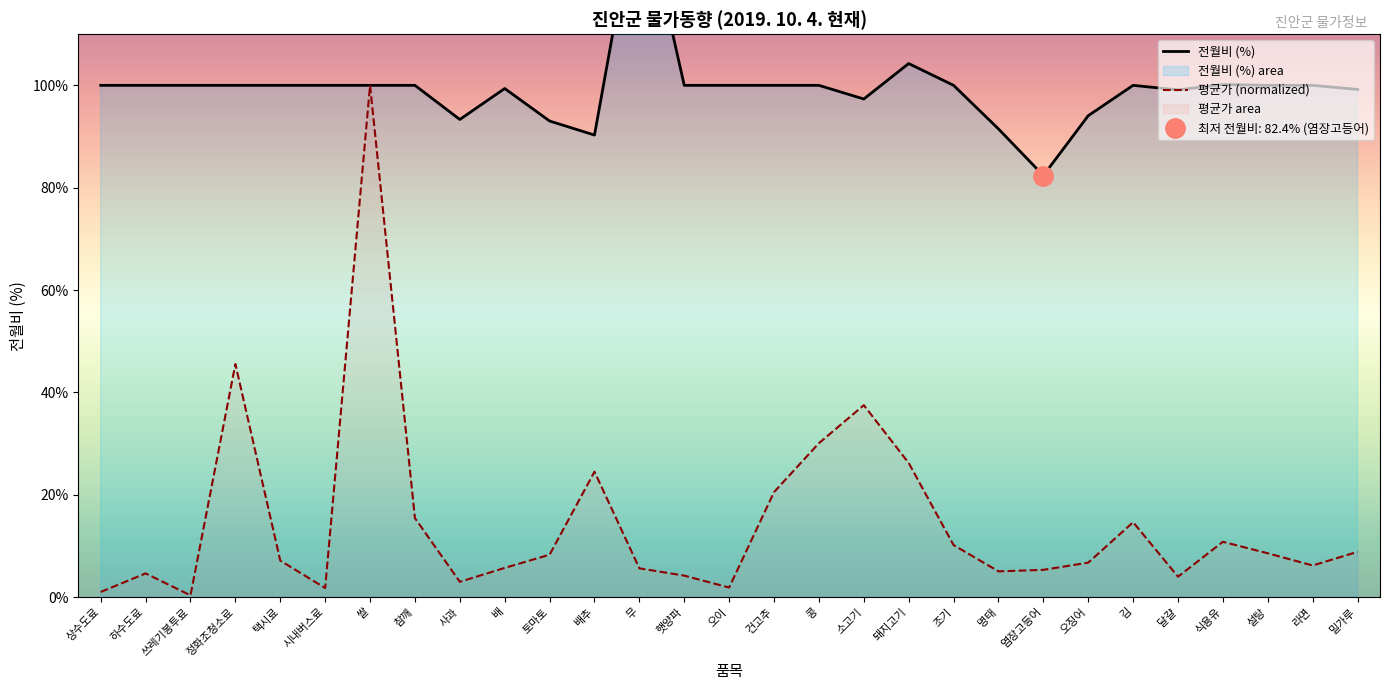

Reading left to right, extract all data points from this chart.

전월비 (%): 상수도료=100.0	하수도료=100.0	쓰레기봉투료=100.0	정화조청소료=100.0	택시료=100.0	시내버스료=100.0	쌀=100.0	참깨=100.0	사과=93.3	배=99.4	토마토=93.0	배추=90.3	무=138.9	햇양파=100.0	오이=100.0	건고추=100.0	콩=100.0	소고기=97.3	돼지고기=104.3	조기=100.0	명태=91.5	염장고등어=82.4	오징어=94.1	김=100.0	달걀=99.1	식용유=100.2	설탕=100.0	라면=100.0	밀가루=99.2
평균가 (normalized): 상수도료=1.0	하수도료=4.6	쓰레기봉투료=0.4	정화조청소료=45.6	택시료=7.1	시내버스료=1.8	쌀=100.0	참깨=15.5	사과=3.0	배=5.7	토마토=8.3	배추=24.5	무=5.6	햇양파=4.2	오이=1.9	건고추=20.5	콩=30.1	소고기=37.5	돼지고기=26.2	조기=10.2	명태=5.0	염장고등어=5.3	오징어=6.7	김=14.6	달걀=4.0	식용유=10.8	설탕=8.6	라면=6.2	밀가루=8.9